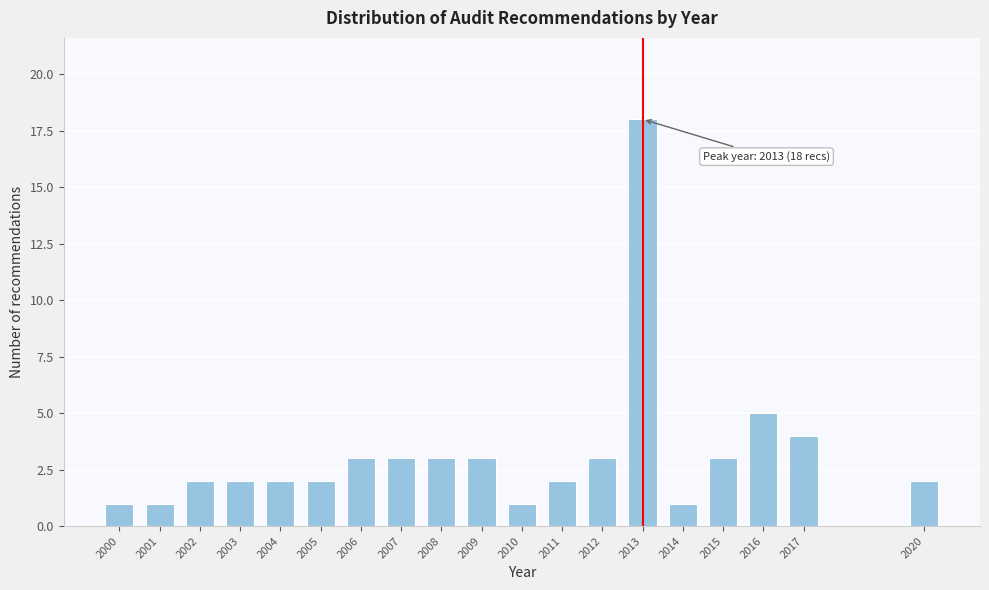

Reading right to left, transcribe all the data shown in this chart.

2020=2	2017=4	2016=5	2015=3	2014=1	2013=18	2012=3	2011=2	2010=1	2009=3	2008=3	2007=3	2006=3	2005=2	2004=2	2003=2	2002=2	2001=1	2000=1